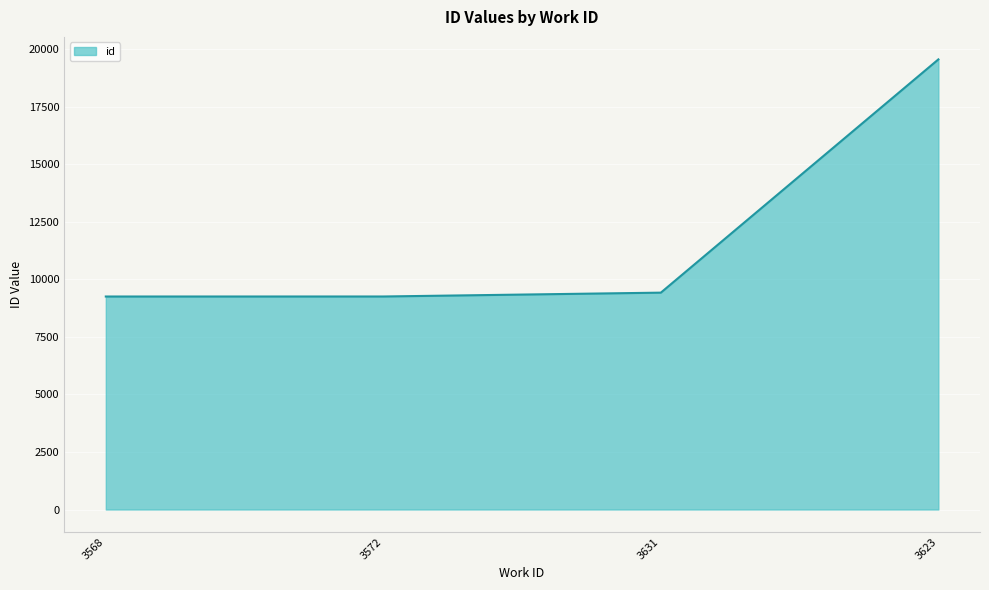

True or false: there are more than 2 points higher than both neighbors.

False